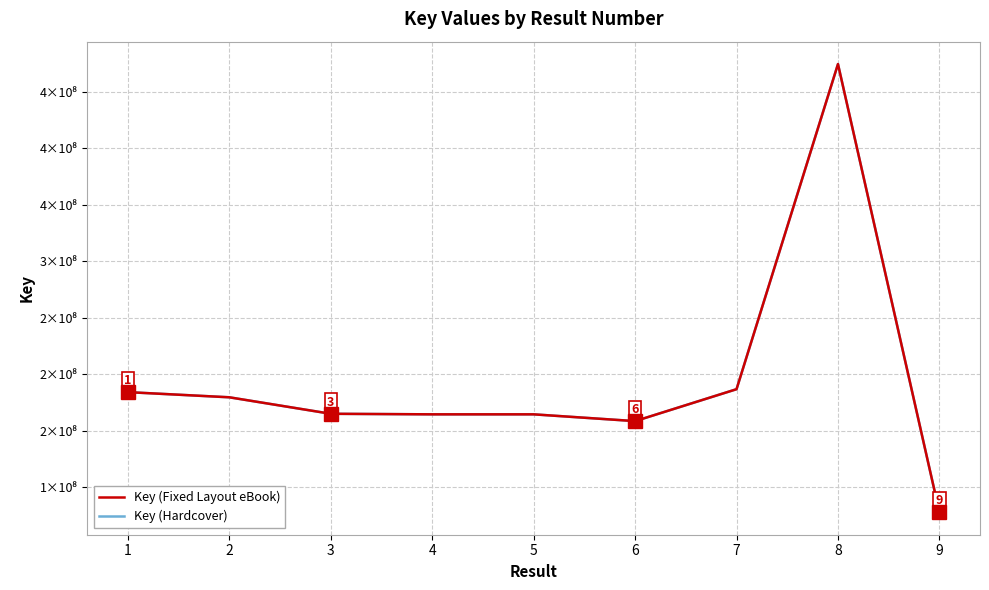

What is the difference between the maximum and minimum values in the Key (Fixed Layout eBook) series?

396652870